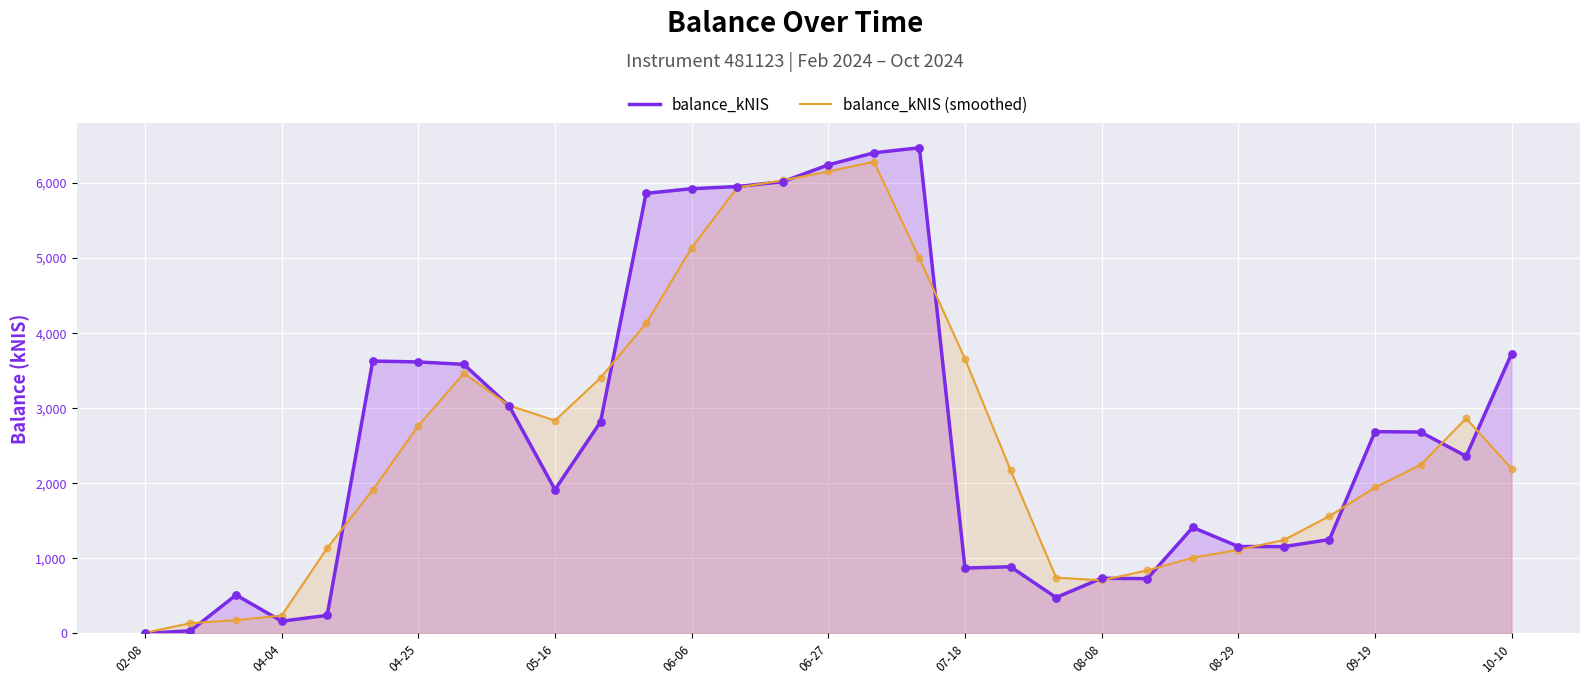

Which series reaches the maximum Y coordinate?

balance_kNIS